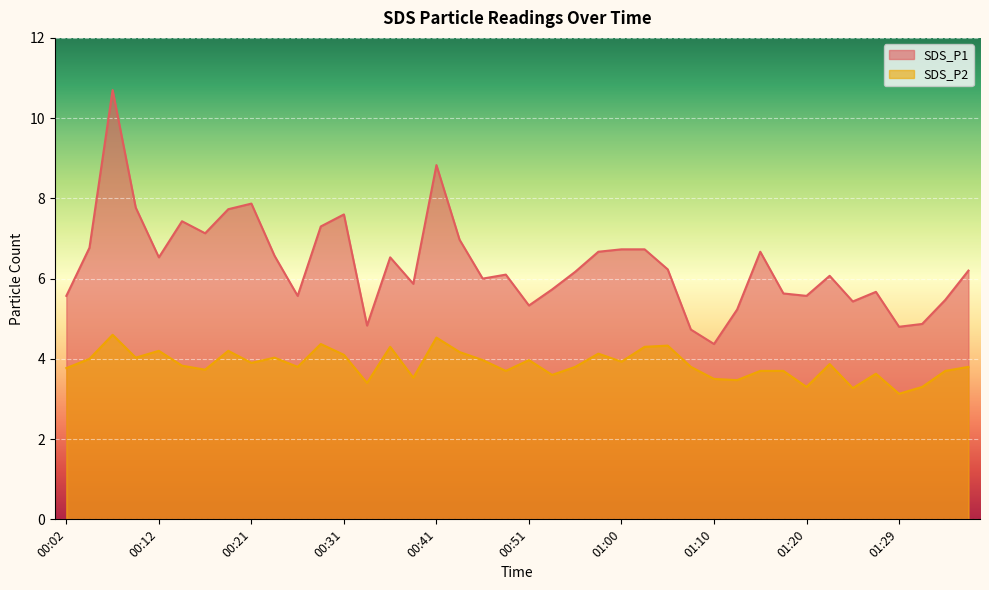

List the series in order of their peak value, highest first.

SDS_P1, SDS_P2